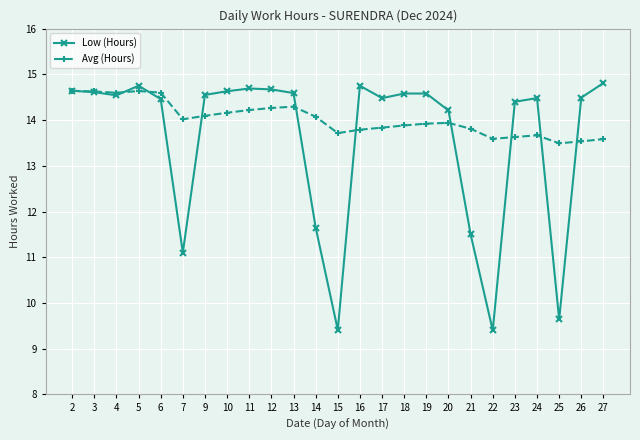

What is the sum of the Avg (Hours) values at 2 and 19?

28.6